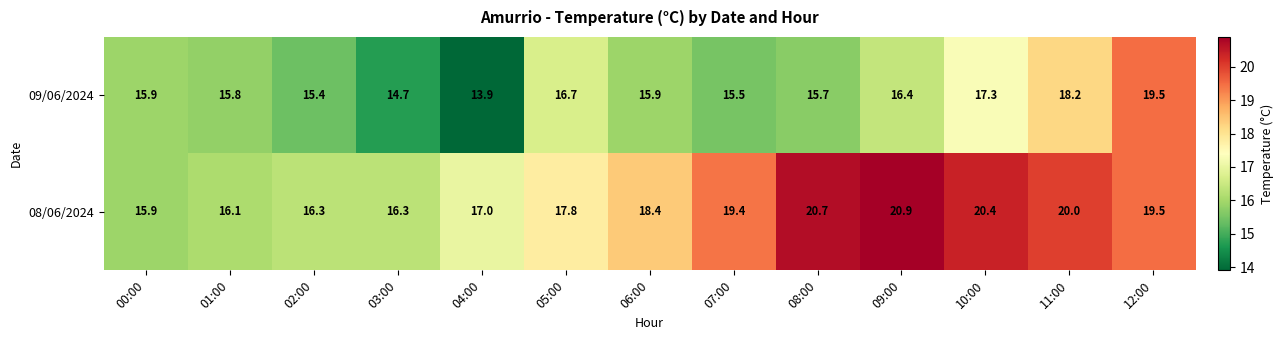

Which series has the widest spread of values?

09/06/2024